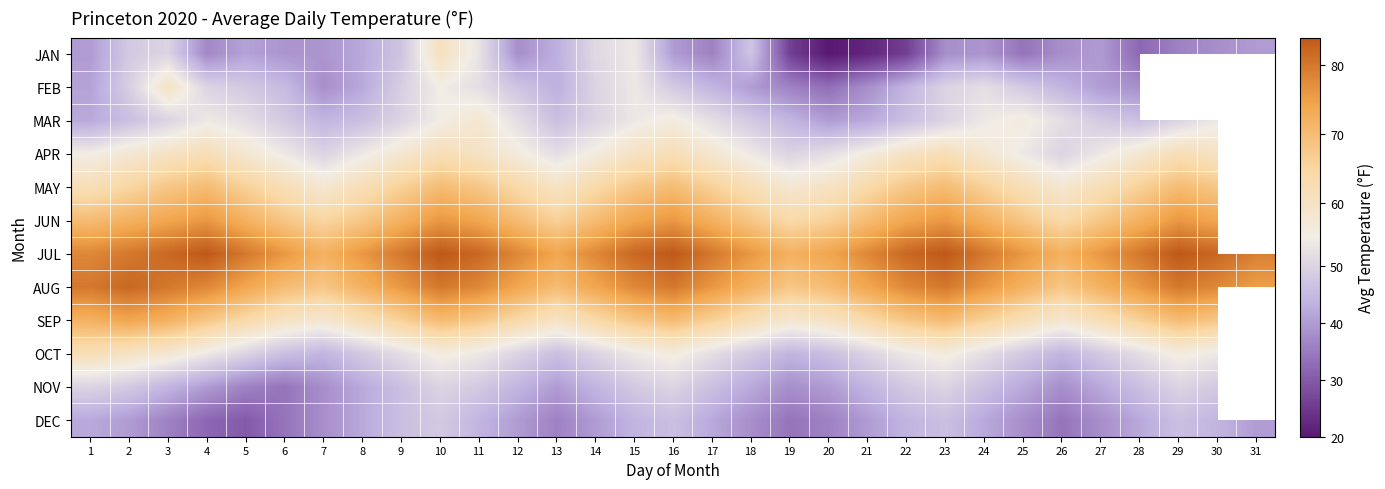

What is the sum of the JAN values at 8 and 26?

80.0